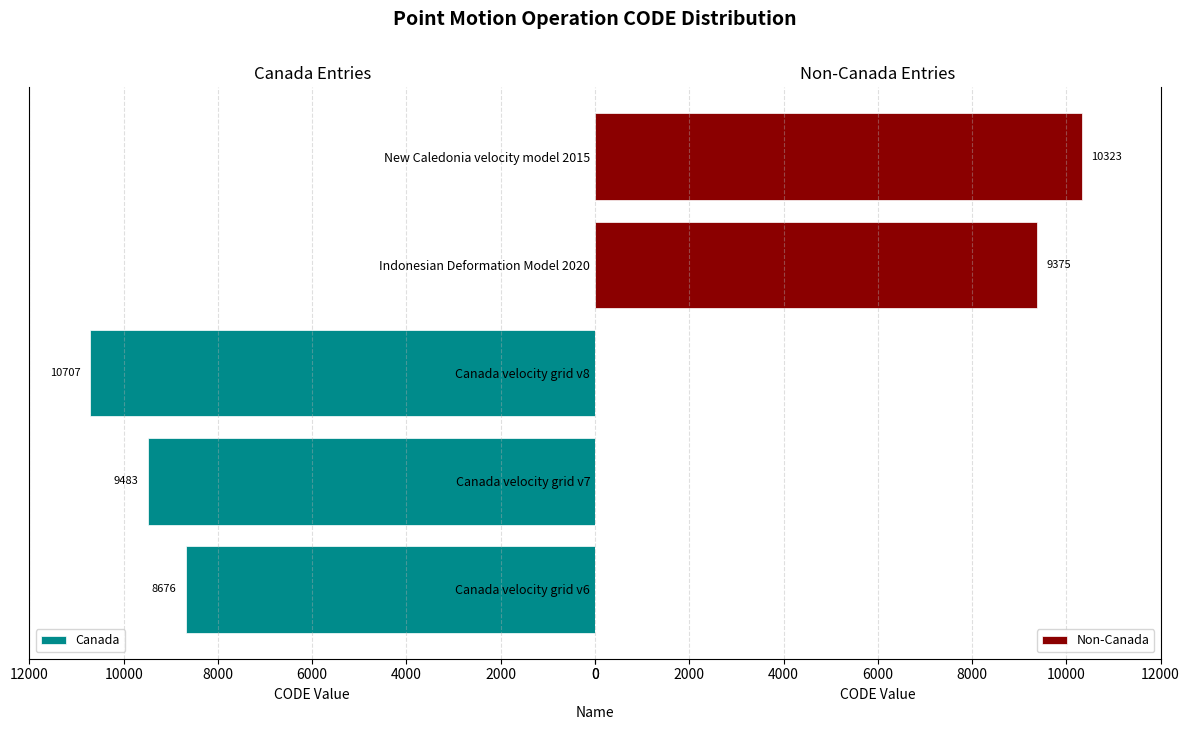

Which series has the widest spread of values?

Canada